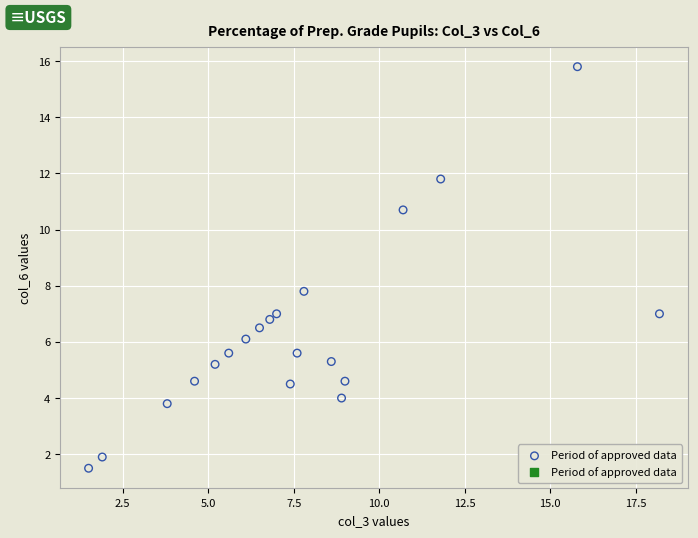

What Y value in the scatter plot is closest to 8?

7.8